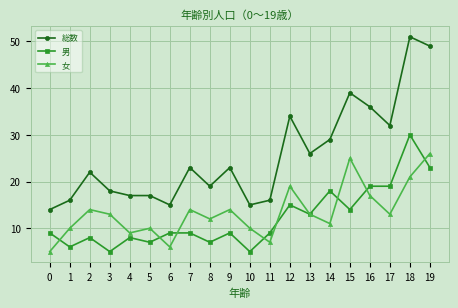

What is the minimum value shown in the chart?

5